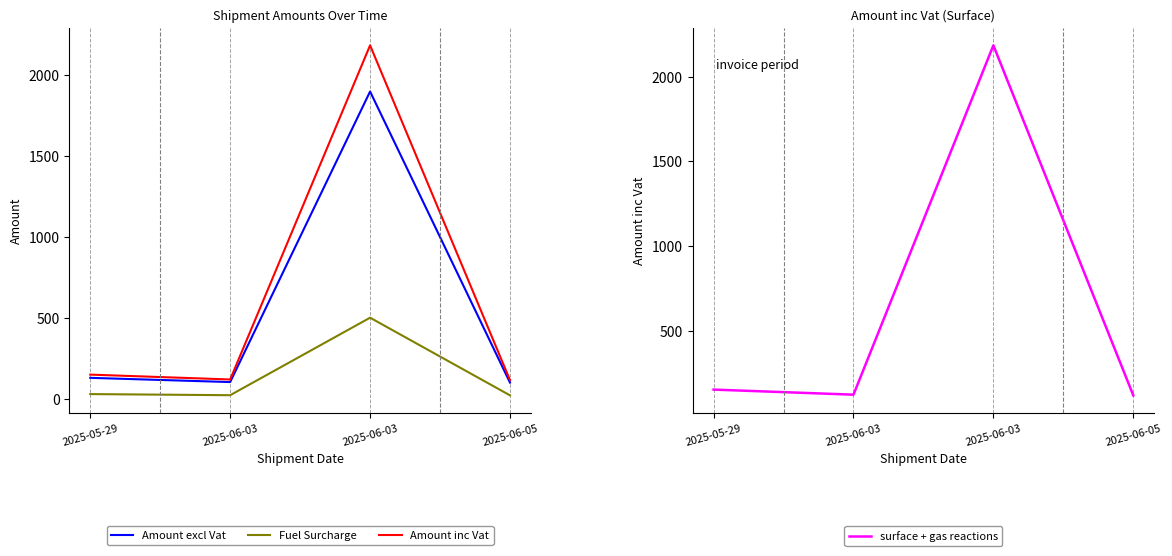

What are all the series names shown in the legend?

Amount excl Vat, Fuel Surcharge, Amount inc Vat, surface + gas reactions